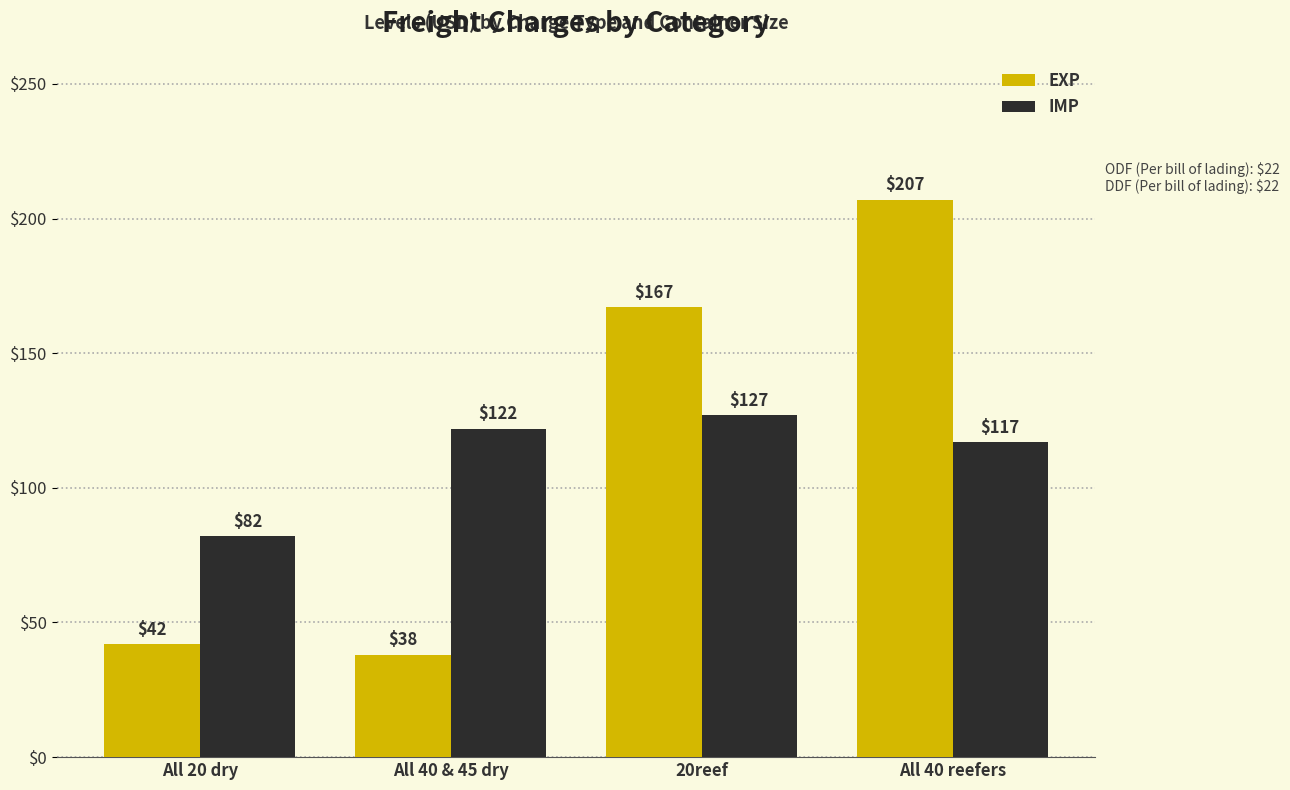

What is the label of the 1st bar from the left?

All 20 dry